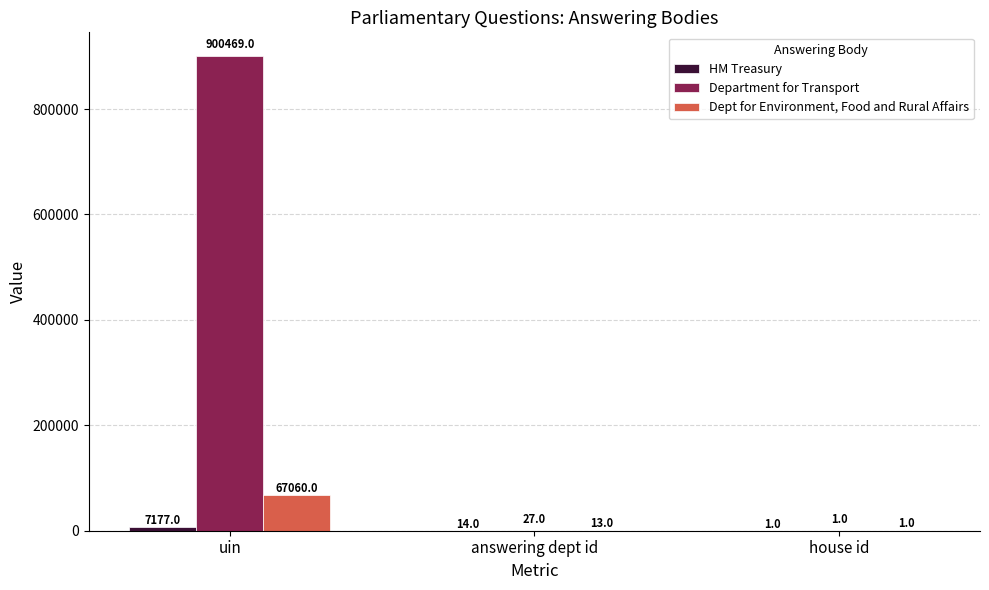

Are the bars horizontal?

No